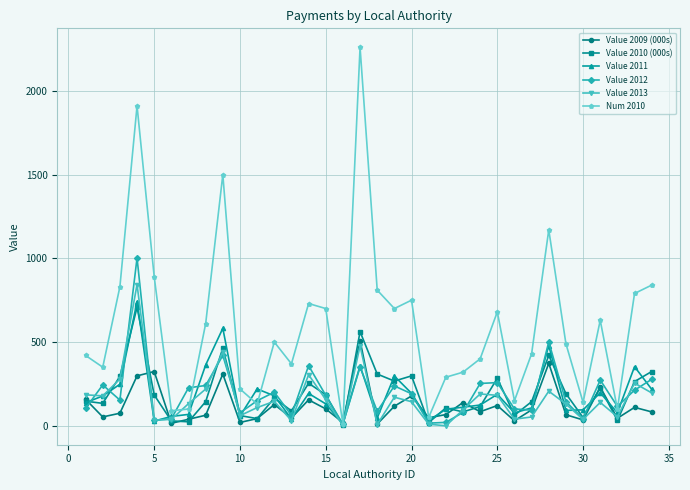

What is the highest value of the Value 2009 (000s) series?

509.0